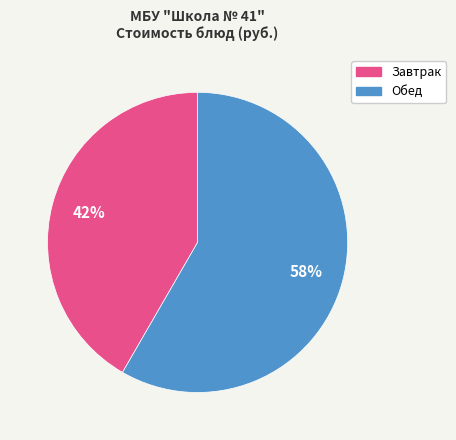

To the nearest percent, what is the average slice percentage?

50%